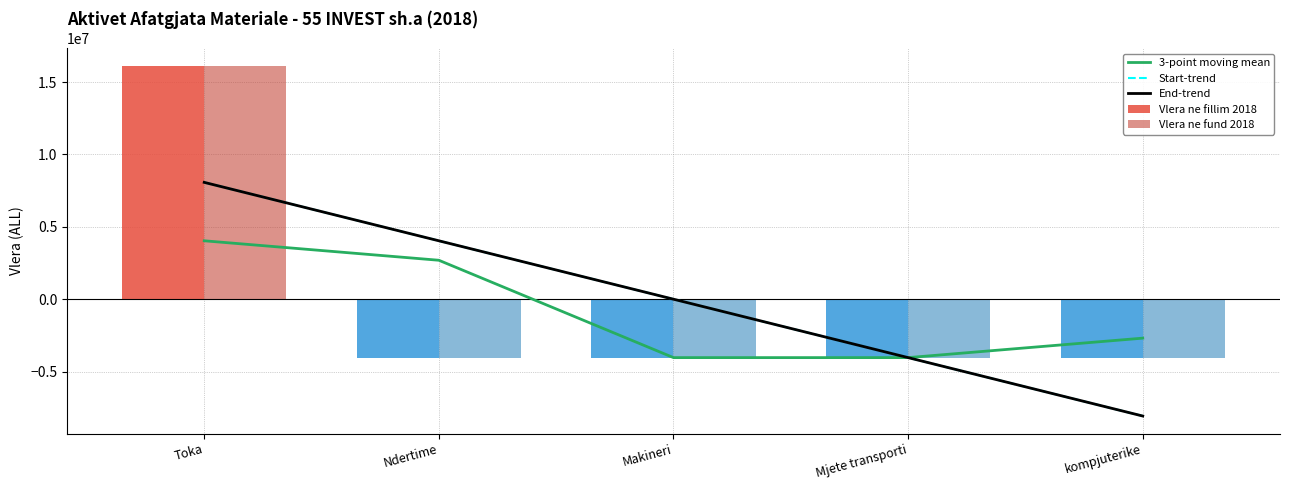

Reading left to right, list all the values displayed in this chart.

3-point moving mean: Toka=4035200.0	Ndertime=2690133.3	Makineri=-4035200.0	Mjete transporti=-4035200.0	kompjuterike=-2690133.3
Start-trend: Toka=8070400.0	Ndertime=4035200.0	Makineri=-0.0	Mjete transporti=-4035200.0	kompjuterike=-8070400.0
End-trend: Toka=8070400.0	Ndertime=4035200.0	Makineri=-0.0	Mjete transporti=-4035200.0	kompjuterike=-8070400.0
Vlera ne fillim 2018: Toka=16140800.0	Ndertime=-4035200.0	Makineri=-4035200.0	Mjete transporti=-4035200.0	kompjuterike=-4035200.0
Vlera ne fund 2018: Toka=16140800.0	Ndertime=-4035200.0	Makineri=-4035200.0	Mjete transporti=-4035200.0	kompjuterike=-4035200.0